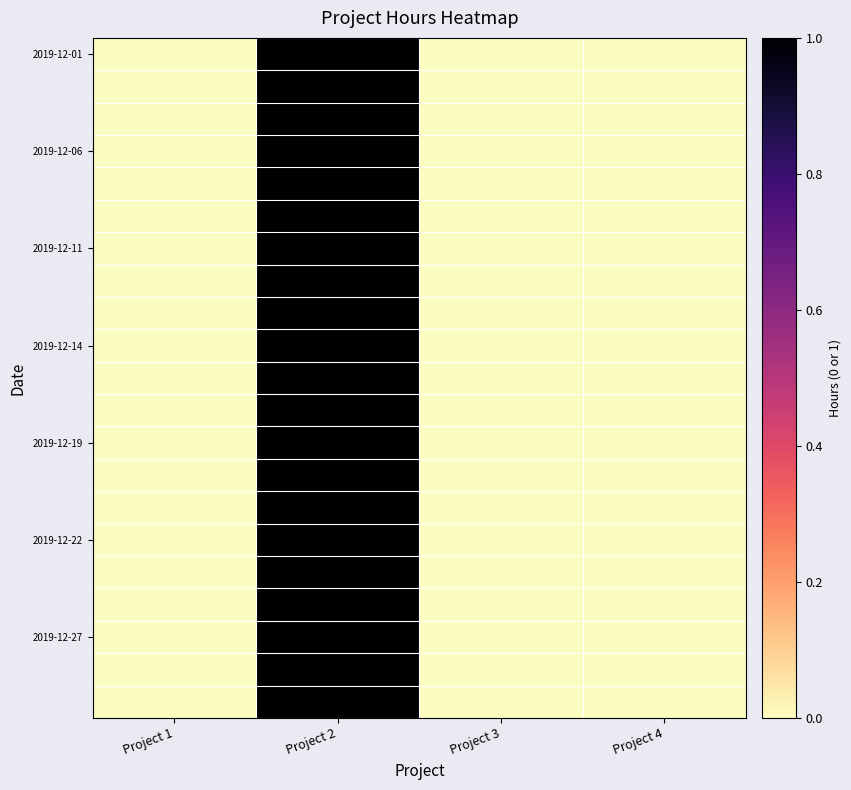

Which has a higher value, Project 4 or Project 3?

Project 4